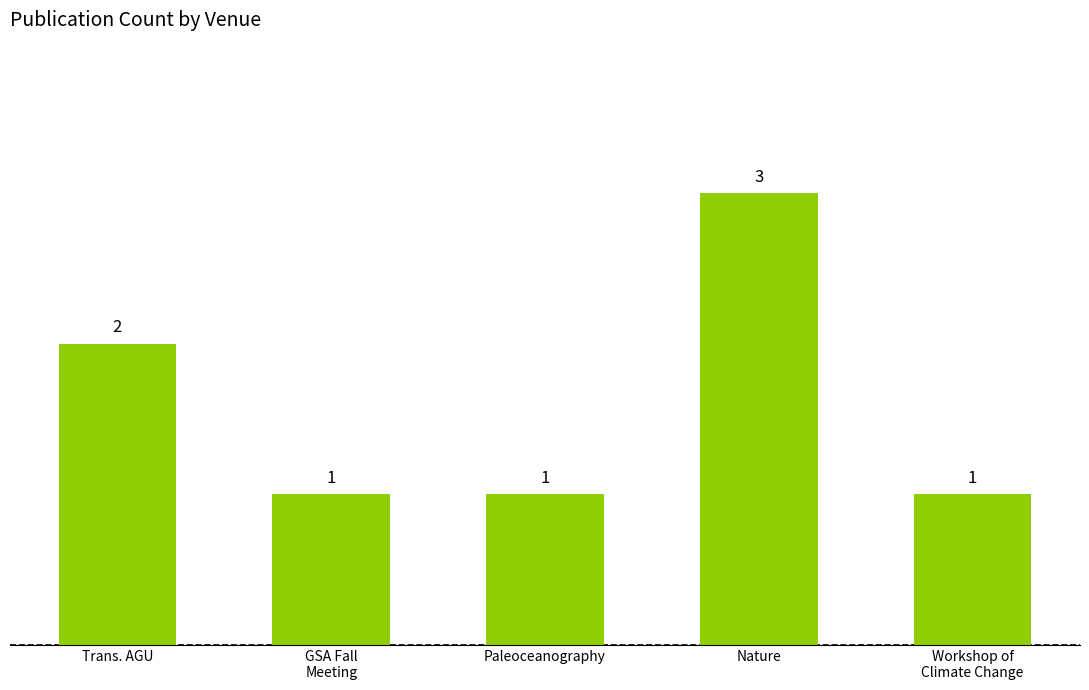

Approximately how many times larger is the value at Paleoceanography compared to GSA Fall
Meeting?

1.0